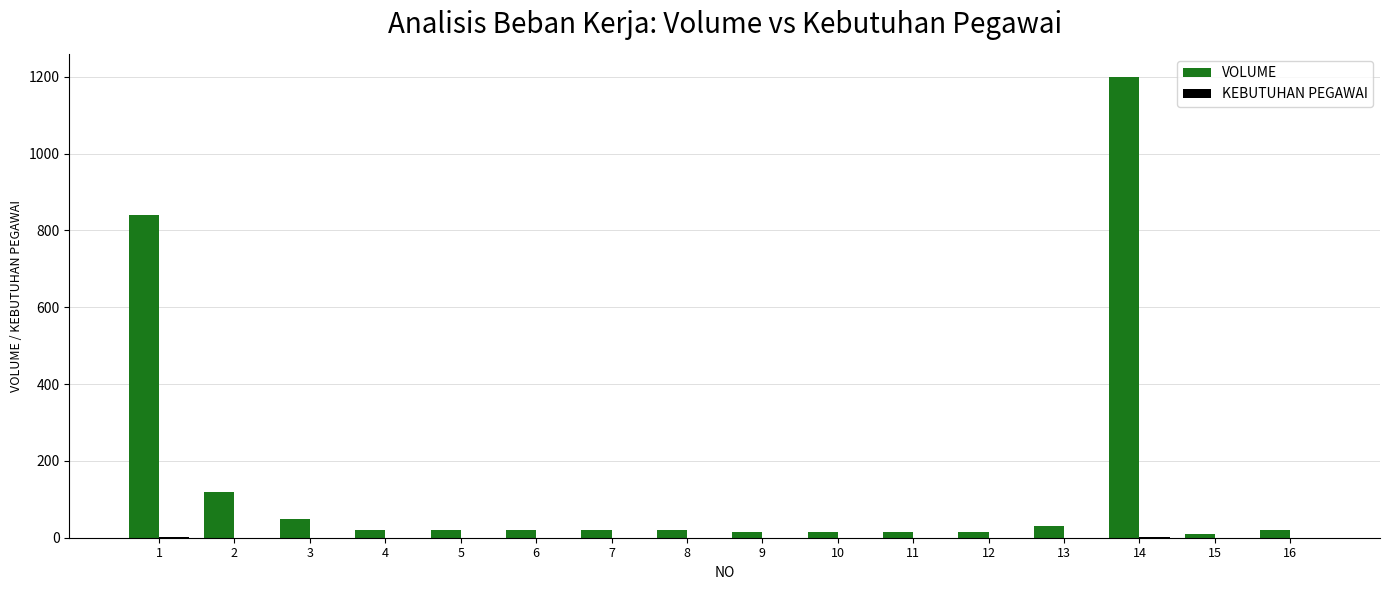

Which series has the widest spread of values?

VOLUME